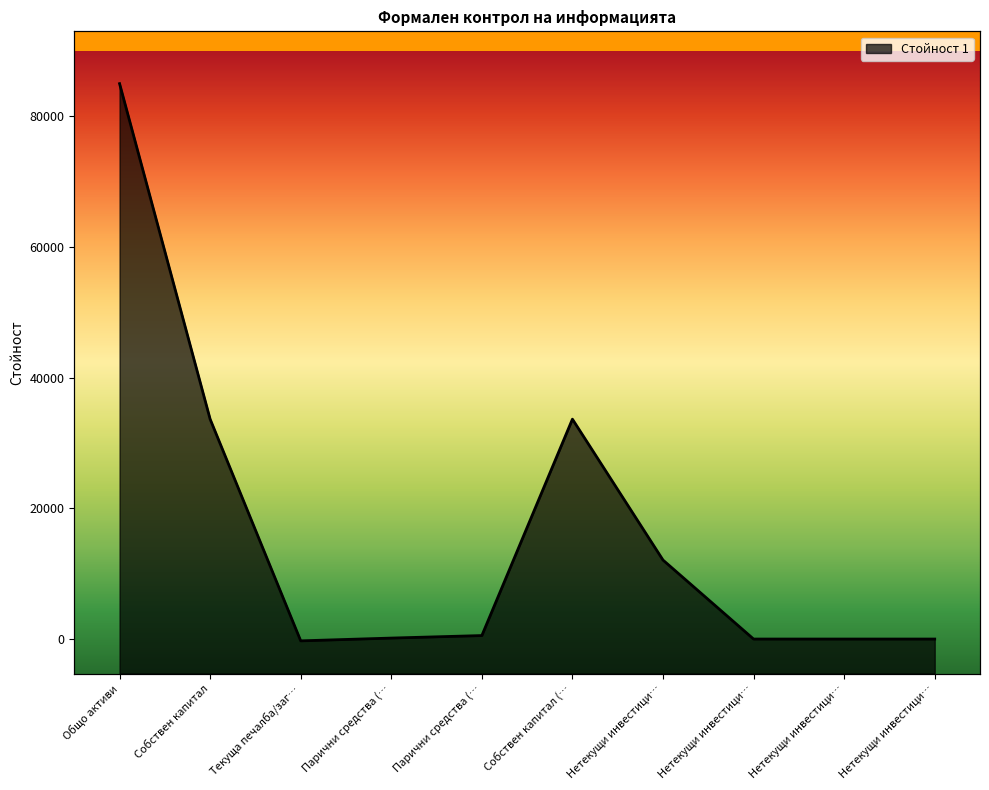

How many points are lower than both their immediate neighbors (excluding endpoints)?

1